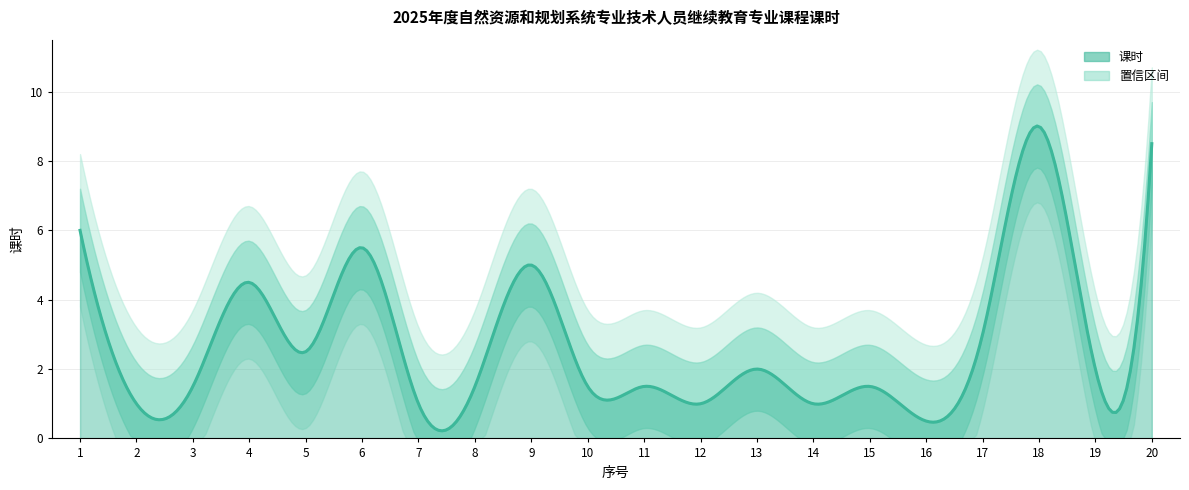

List the labels in order of value, smallest first.

16, 2, 7, 12, 14, 3, 8, 10, 11, 15, 13, 19, 5, 17, 4, 9, 6, 1, 20, 18